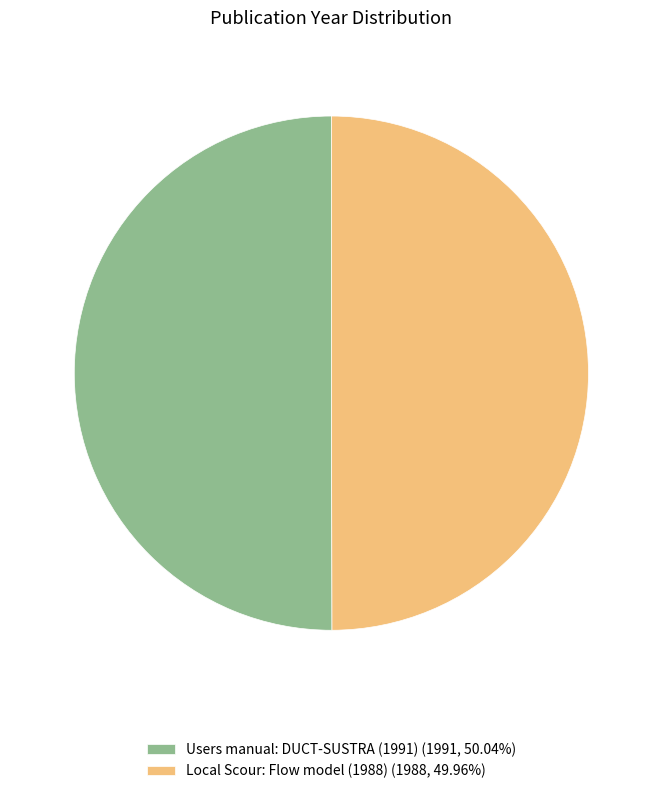

Approximately how many times larger is the value at Users manual: DUCT-SUSTRA (1991) (1991, 50.04%) compared to Local Scour: Flow model (1988) (1988, 49.96%)?

1.0